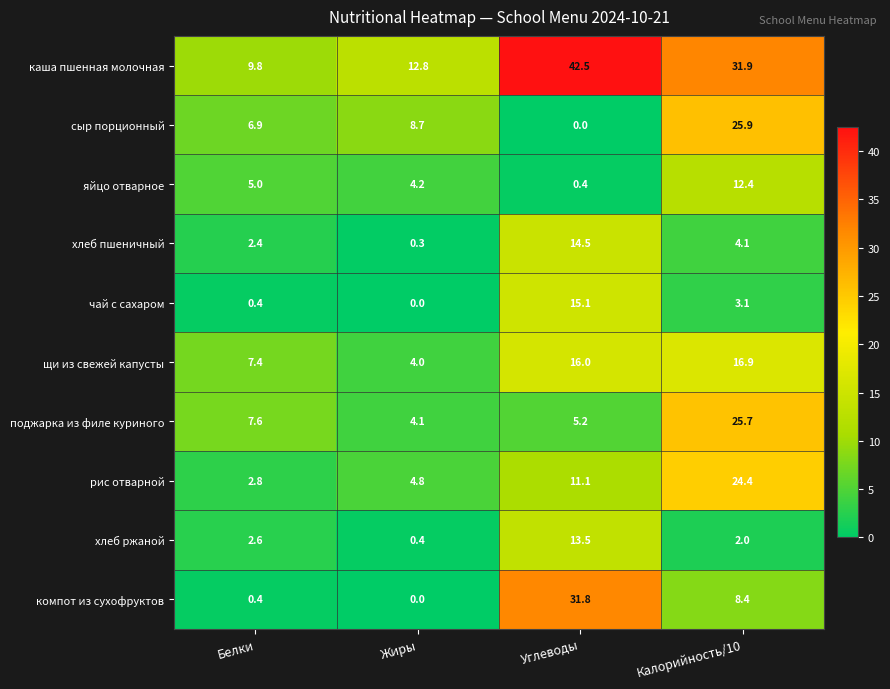

True or false: каша пшенная молочная has a value of 31.9 at Калорийность/10.

True